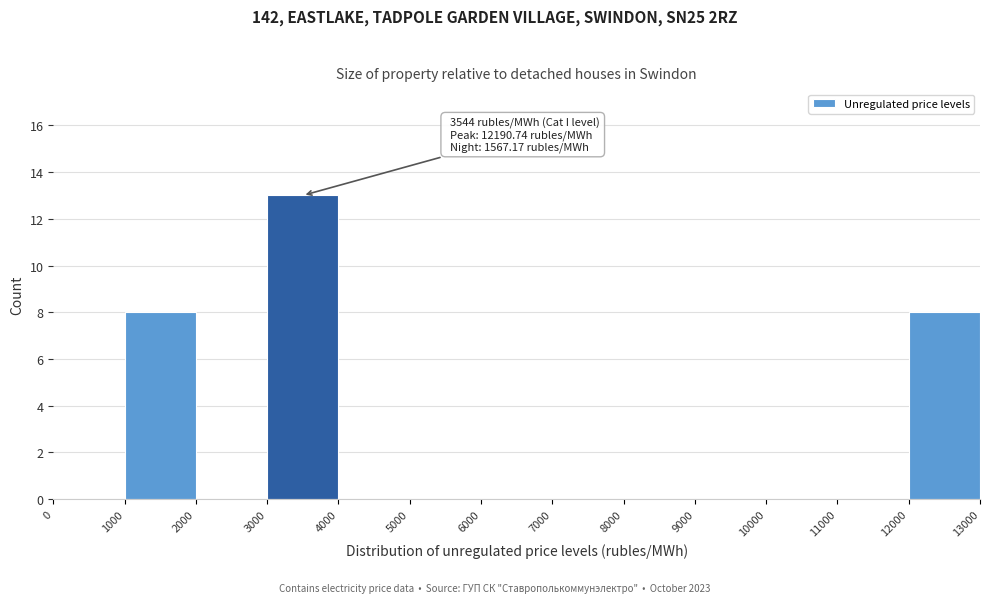

Which range on the x-axis has the tallest bar?

3000 to 4000